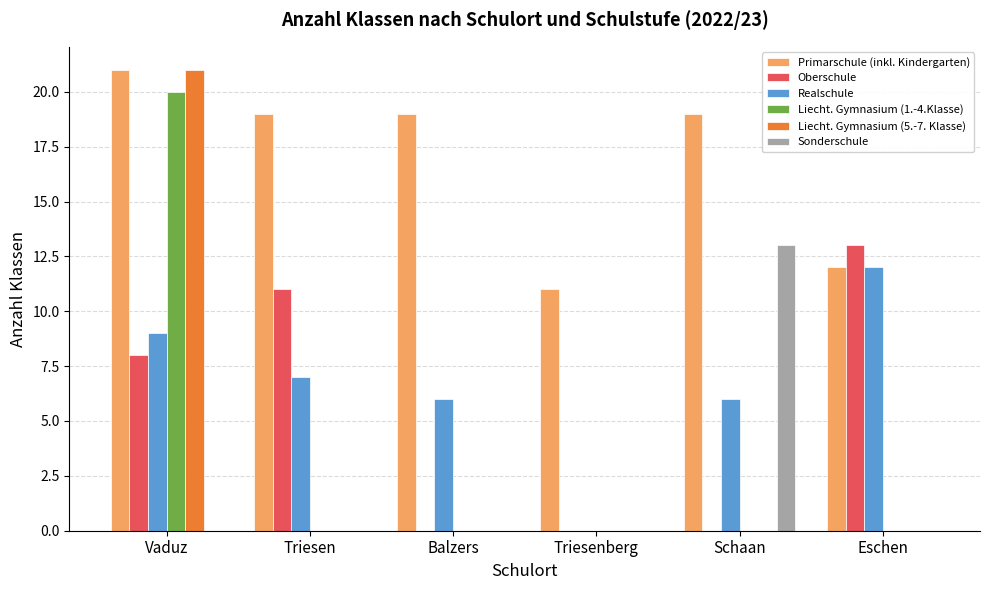

Reading left to right, what are all the values shown in this chart?

Primarschule (inkl. Kindergarten): Vaduz=21	Triesen=19	Balzers=19	Triesenberg=11	Schaan=19	Eschen=12
Oberschule: Vaduz=8	Triesen=11	Balzers=0	Triesenberg=0	Schaan=0	Eschen=13
Realschule: Vaduz=9	Triesen=7	Balzers=6	Triesenberg=0	Schaan=6	Eschen=12
Liecht. Gymnasium (1.-4.Klasse): Vaduz=20	Triesen=0	Balzers=0	Triesenberg=0	Schaan=0	Eschen=0
Liecht. Gymnasium (5.-7. Klasse): Vaduz=21	Triesen=0	Balzers=0	Triesenberg=0	Schaan=0	Eschen=0
Sonderschule: Vaduz=0	Triesen=0	Balzers=0	Triesenberg=0	Schaan=13	Eschen=0